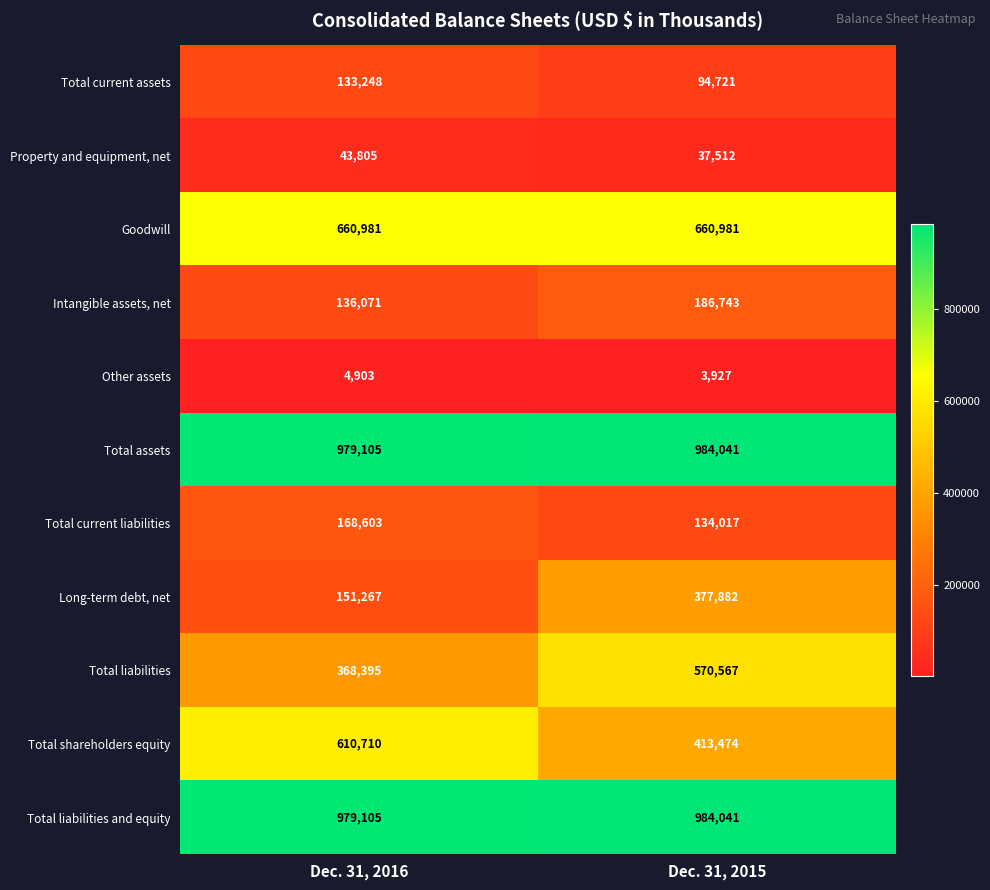

Reading right to left, extract all data points from this chart.

Total current assets: 94721	133248
Property and equipment, net: 37512	43805
Goodwill: 660981	660981
Intangible assets, net: 186743	136071
Other assets: 3927	4903
Total assets: 984041	979105
Total current liabilities: 134017	168603
Long-term debt, net: 377882	151267
Total liabilities: 570567	368395
Total shareholders equity: 413474	610710
Total liabilities and equity: 984041	979105